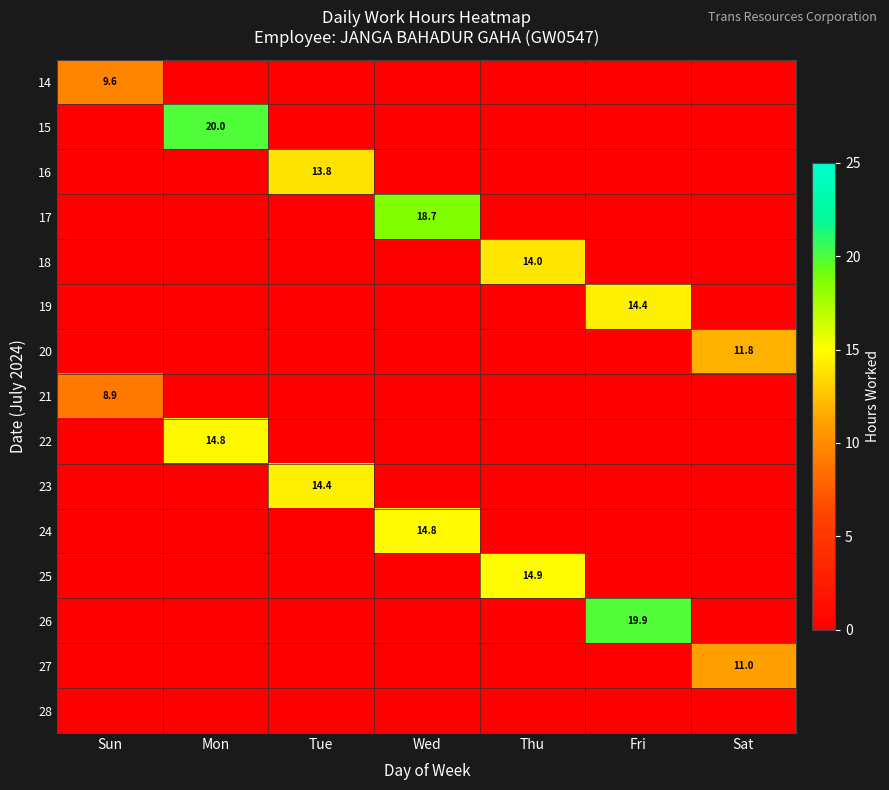

True or false: 26 has a value of 31.2 at Fri.

False